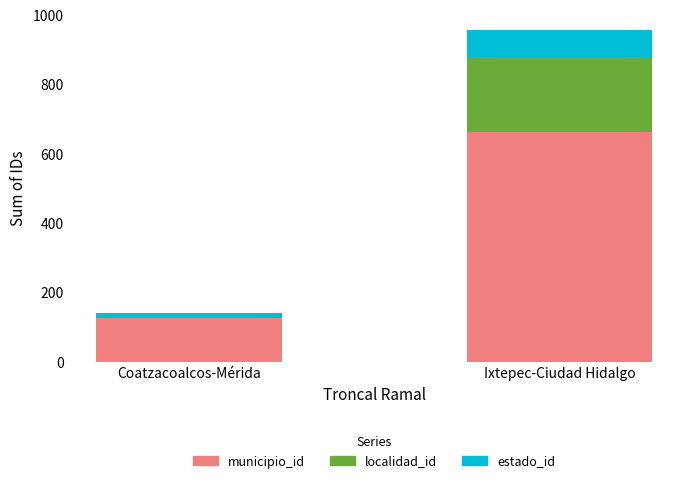

How many series are shown in this chart?

3